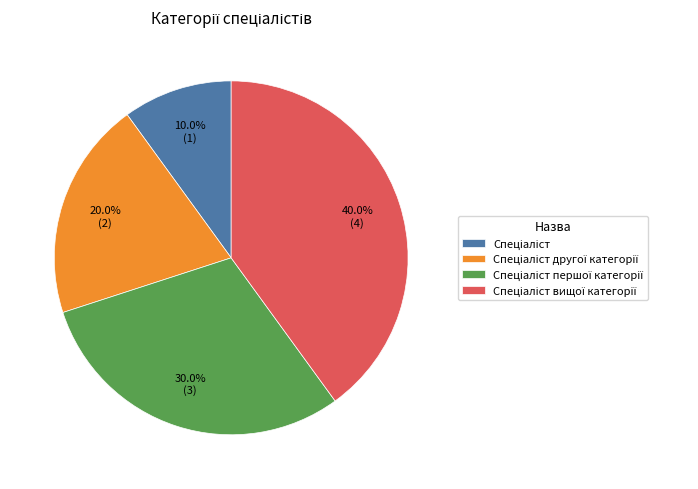

Does any single category account for the majority?

No